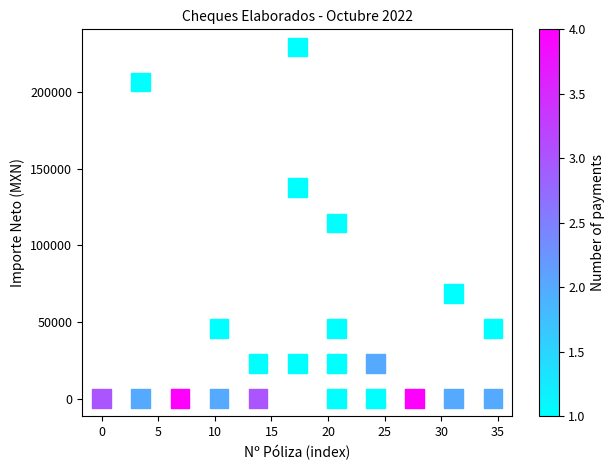

What is the range of Y values (max minus min)?

229483.5